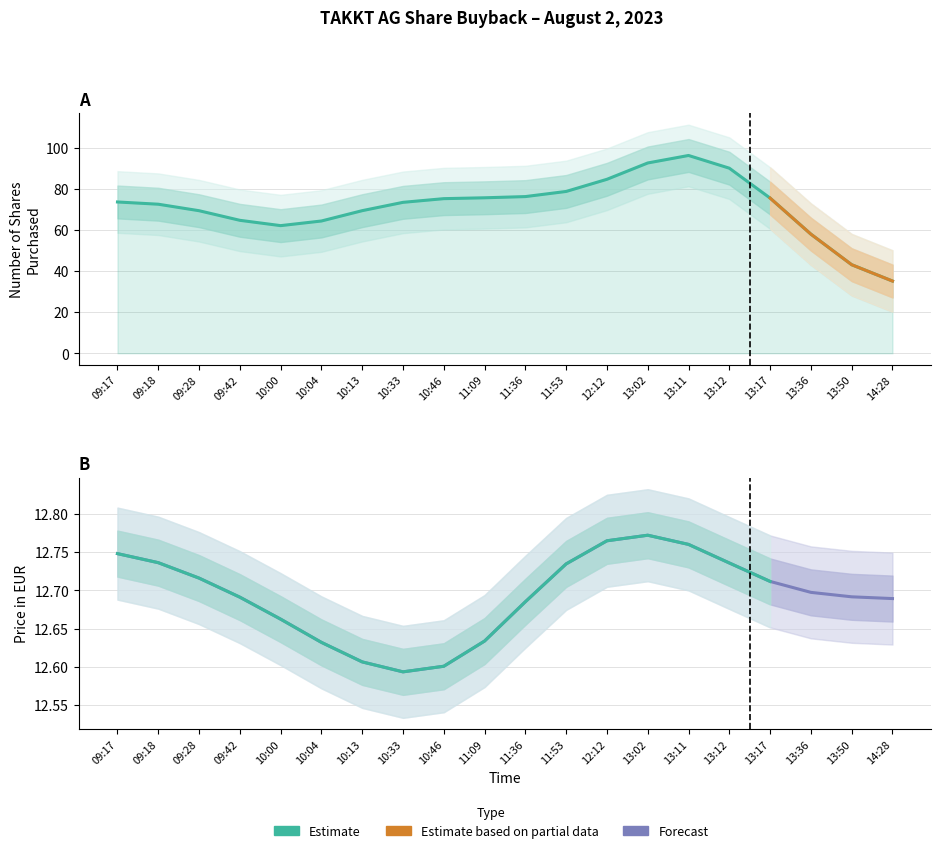

Is it true that Price in EUR equals 4.3 at 09:42?

False